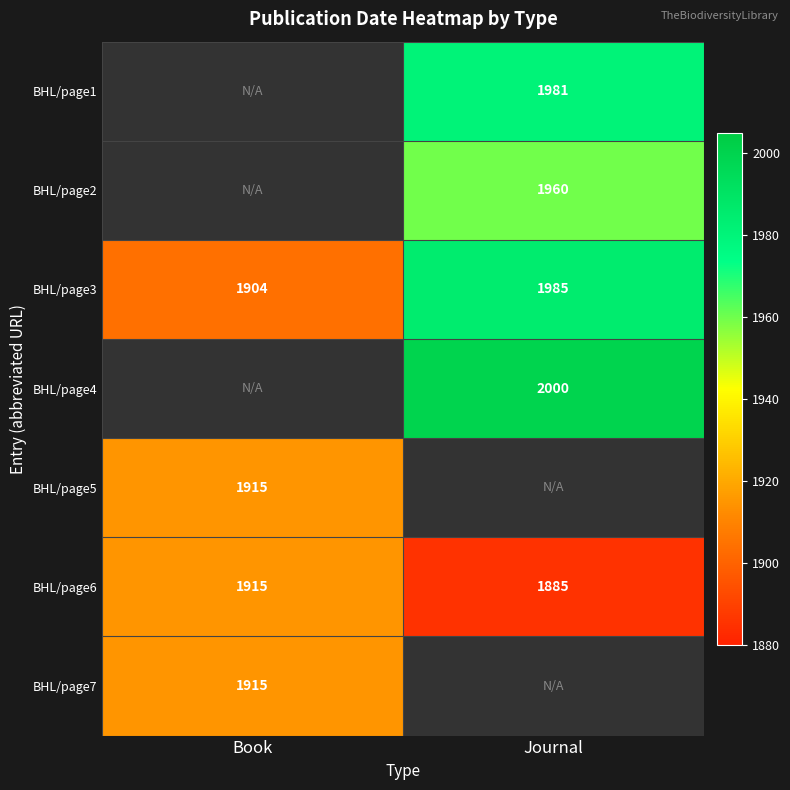

At which label does BHL/page3 reach its peak?

Journal